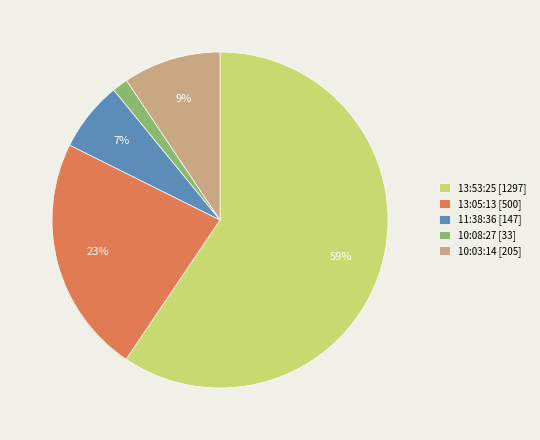

What is the smallest slice in the pie chart?

10:08:27